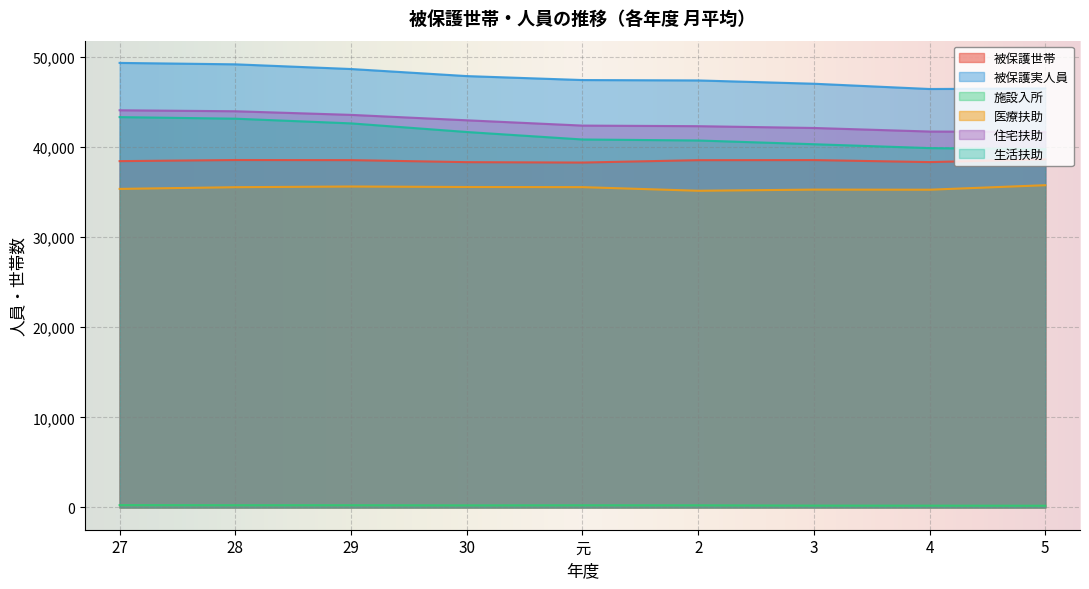

Where is 施設入所 nearest to the value 229?

30